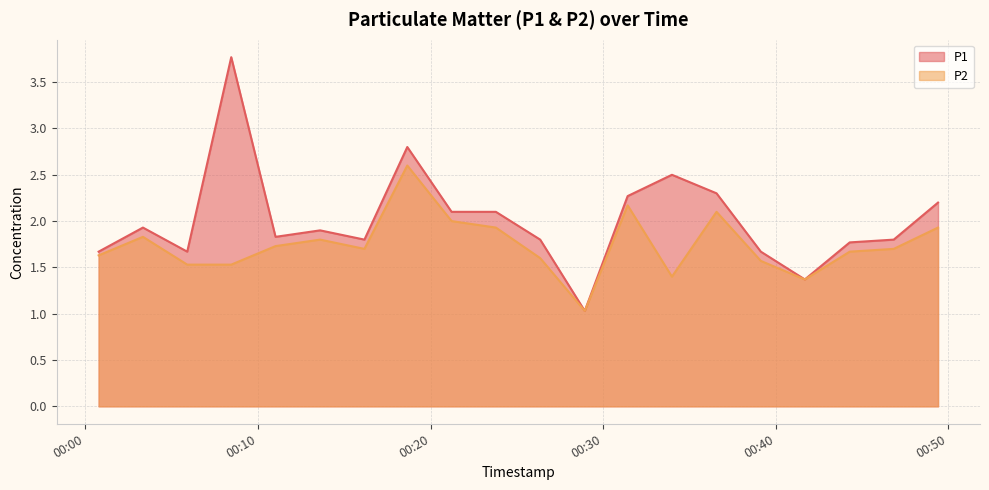

What is the value of the P1 point at the 11th from the left?

1.8